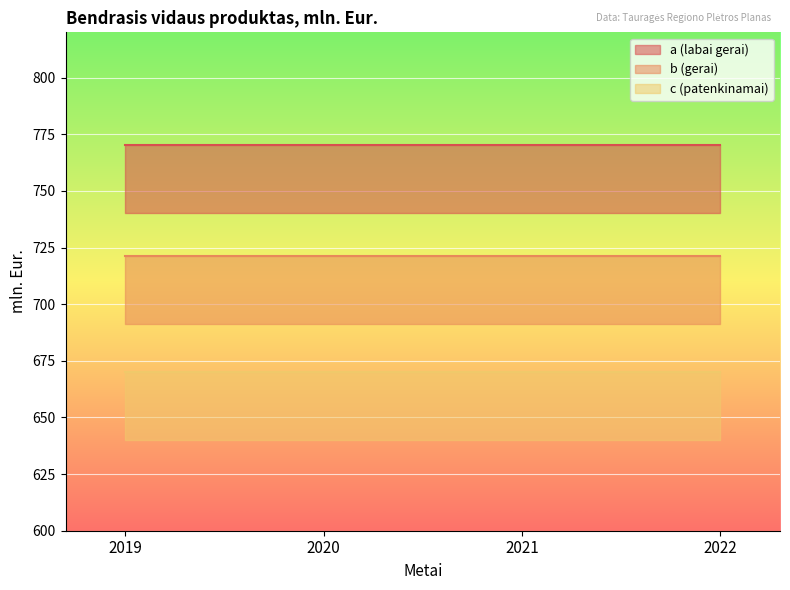

Rank the series at 2022 from lowest to highest value.

c (patenkinamai), b (gerai), a (labai gerai)